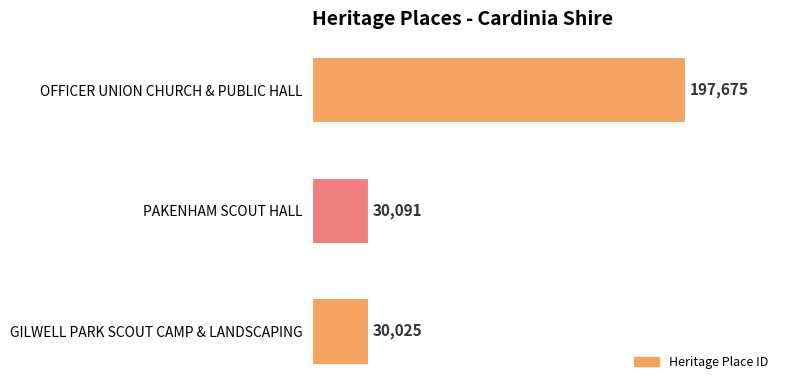

Where is the data nearest to the value 113850?

PAKENHAM SCOUT HALL